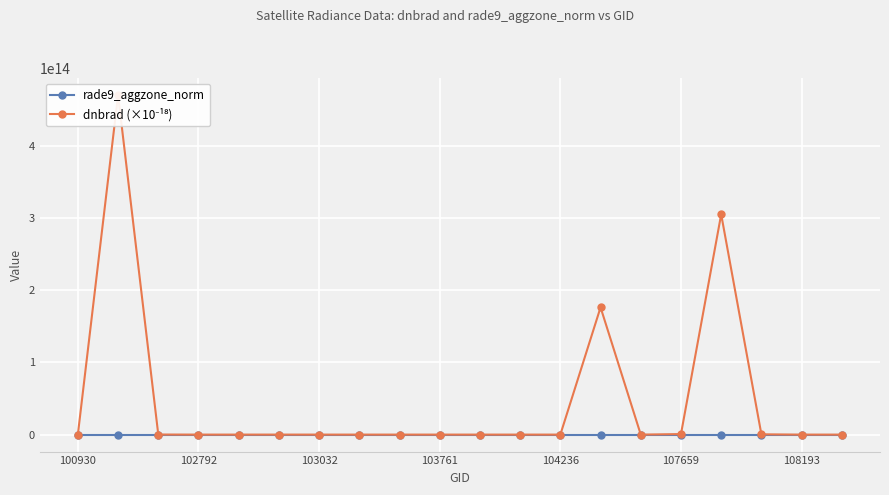

How many series are shown in this chart?

2